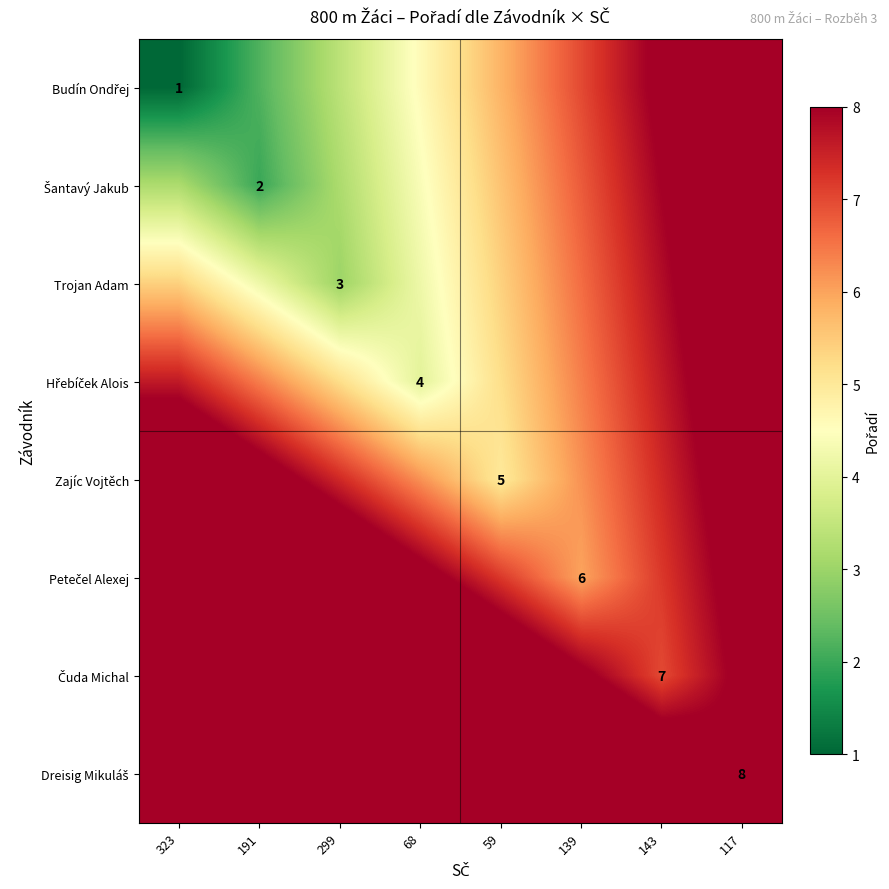

Between 299 and 191, which is larger?

299